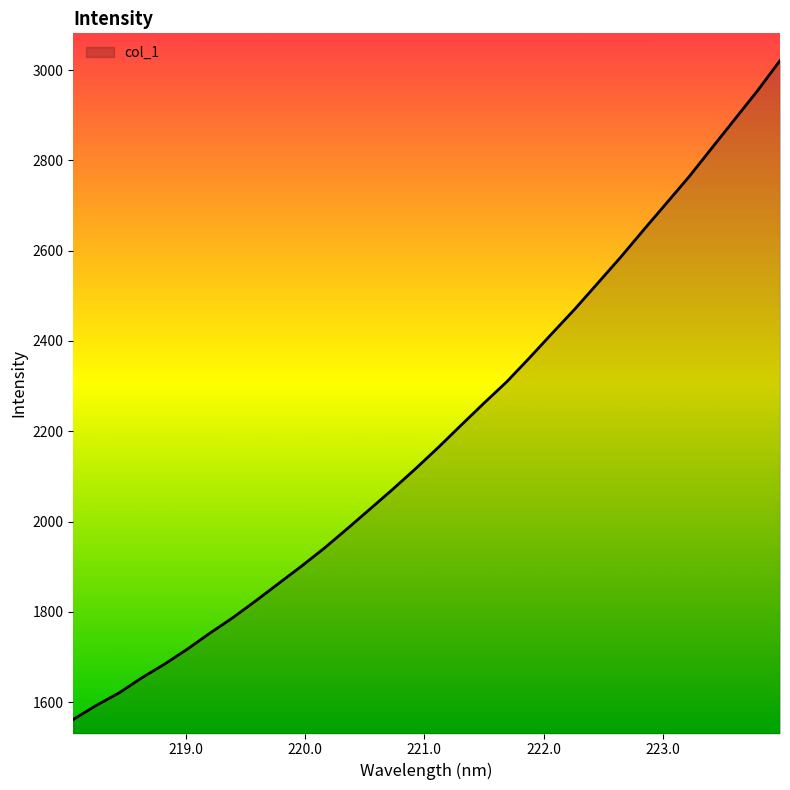

What is the minimum value shown in the chart?

1561.7